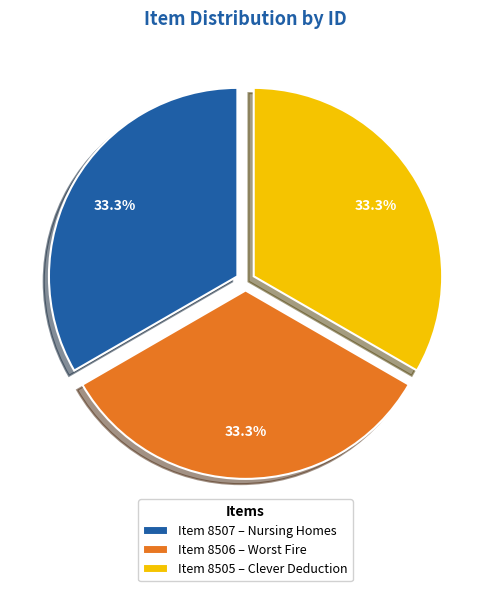

What is the ratio of the value at Item 8506 – Worst Fire to the value at Item 8507 – Nursing Homes?

1.0